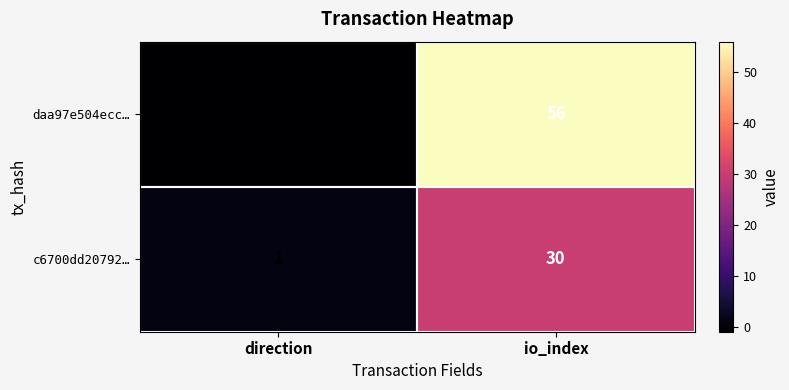

What is the total value across all series at io_index?

86